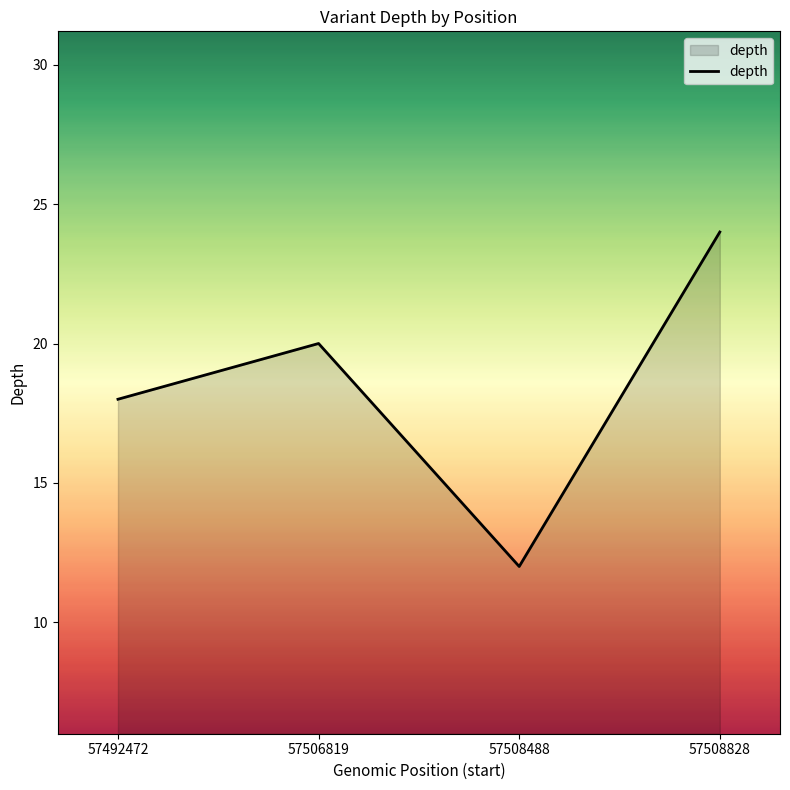

How many series are shown in this chart?

1